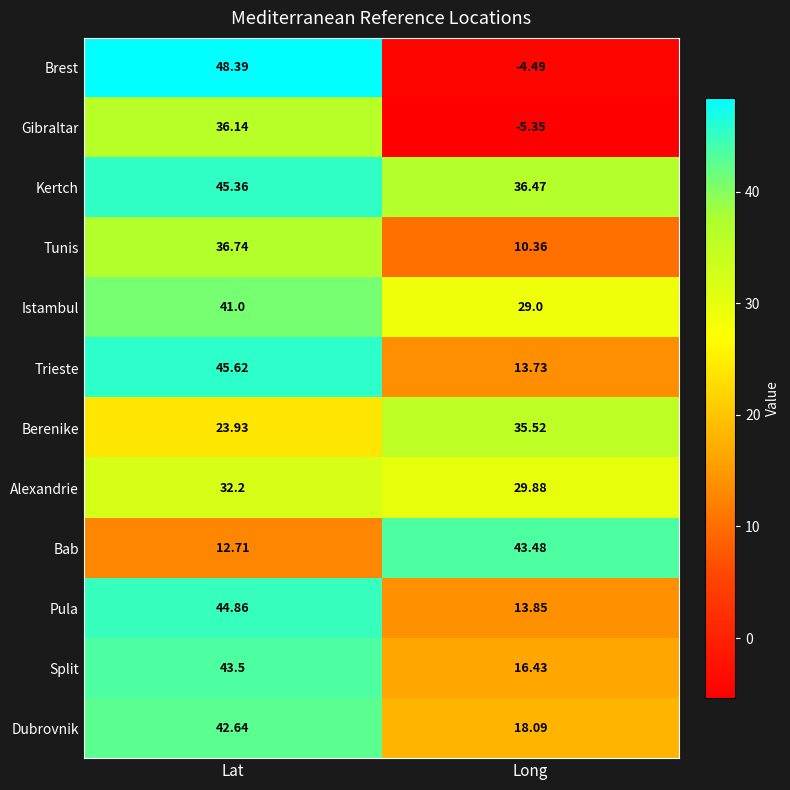

Is the value of Alexandrie at Lat greater than the value of Dubrovnik at Lat?

No